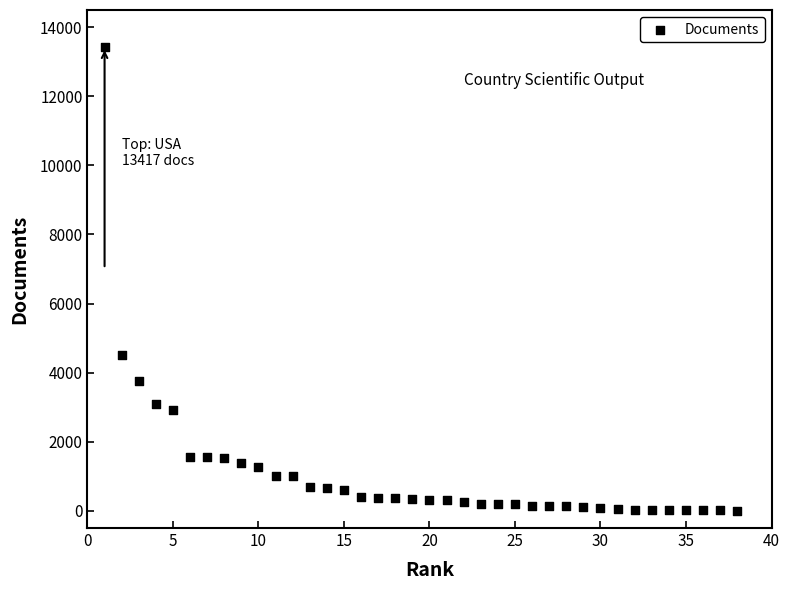

What Y value in the scatter plot is closest to 6712?

4503